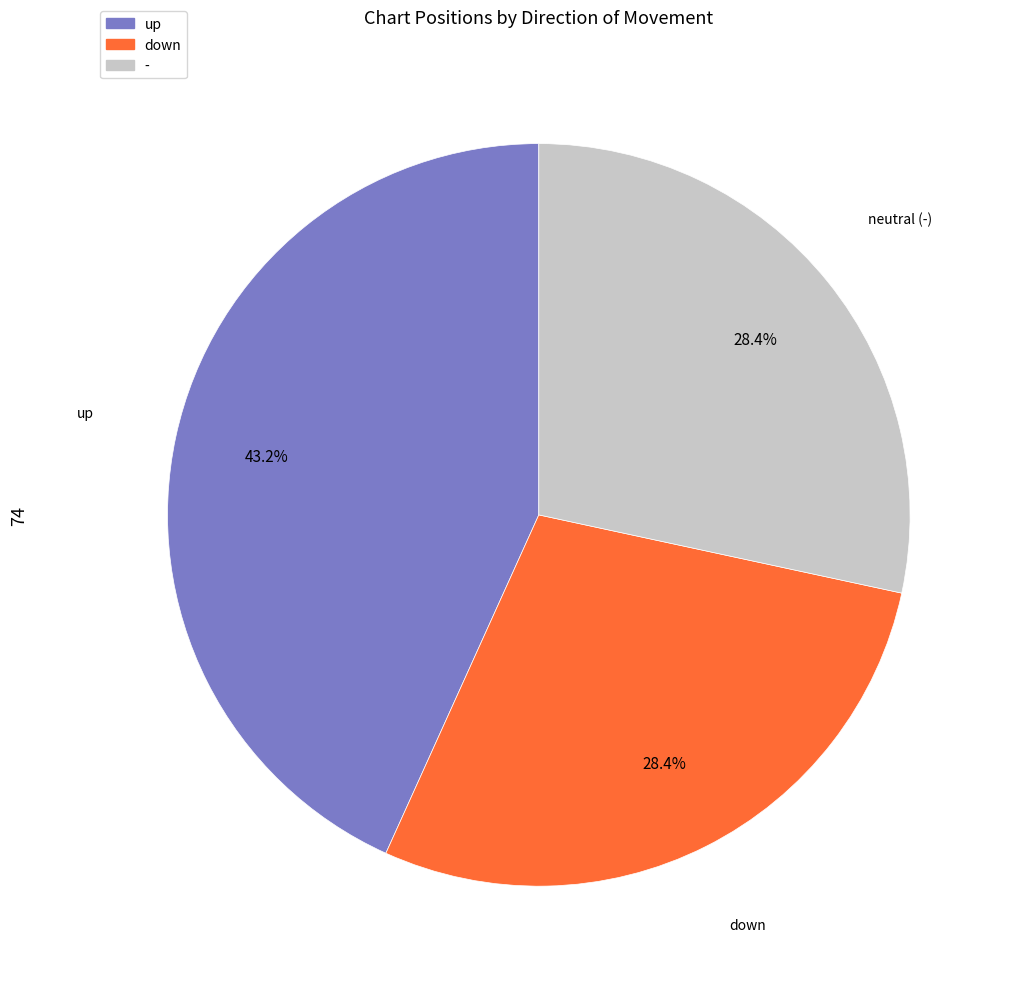

What portion of the pie excludes up?

56.8%